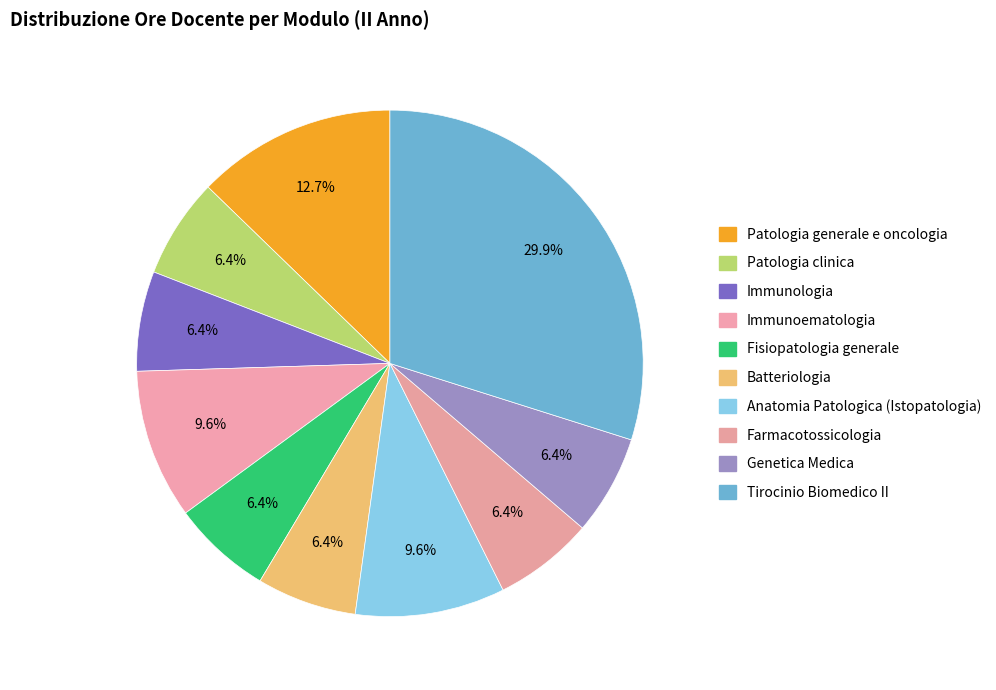

How many segments does this pie chart have?

10